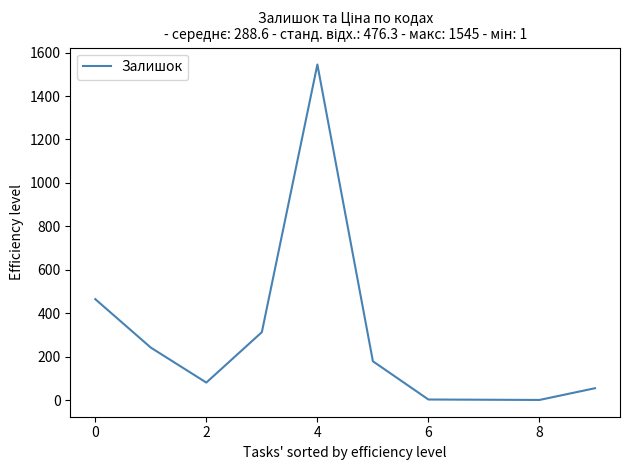

How many distinct data groups are displayed?

1